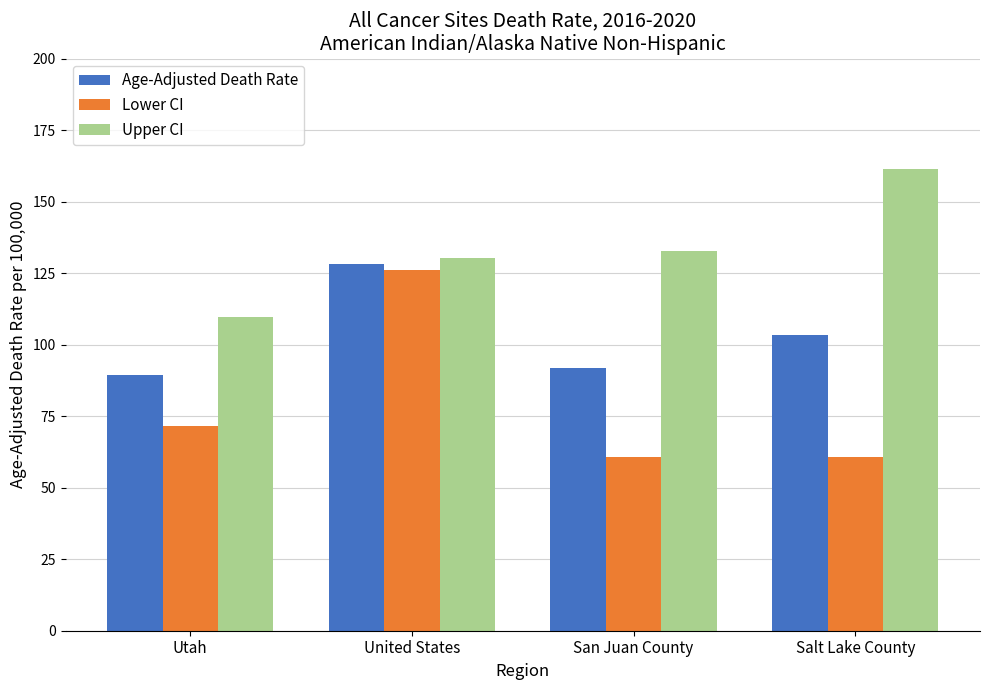

True or false: Upper CI has a value of 132.7 at San Juan County.

True